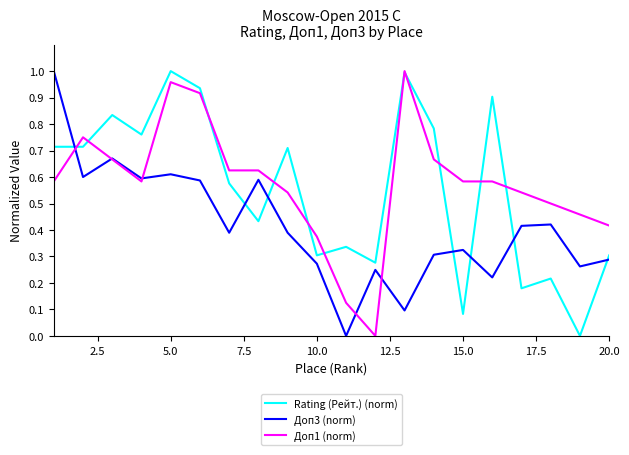

In Доп1 (norm), how many points are lower than both neighbors (excluding endpoints)?

2